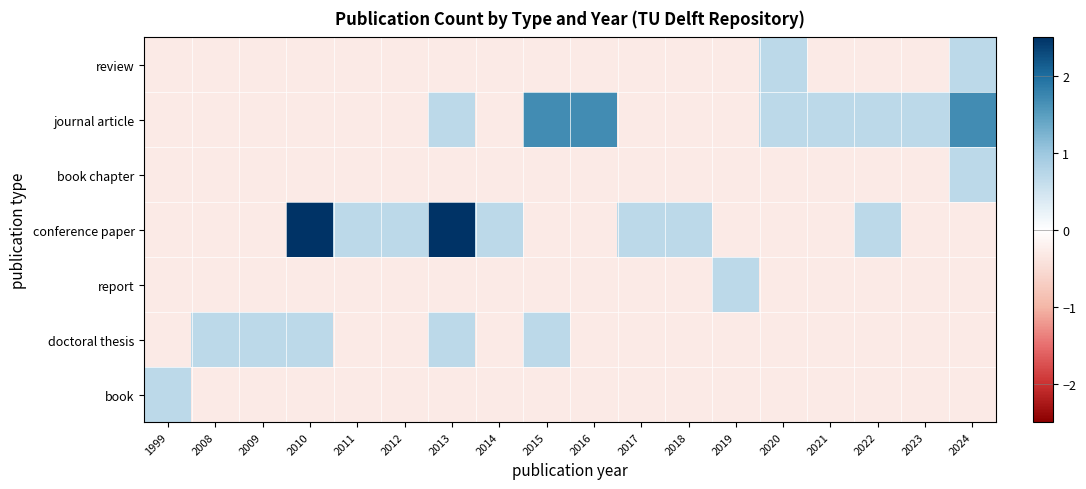

What is the total value across all series at 2009?

-1.2